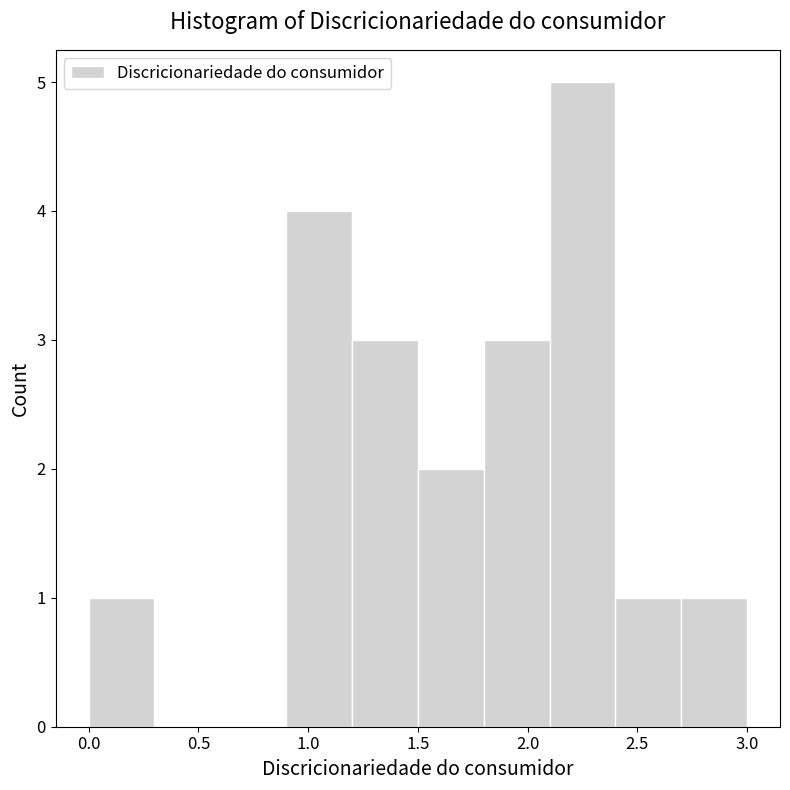

Reading left to right, transcribe this chart: for each bar, give the range it covers on the x-axis and its height. The values are not printed on the chart, so give them approximately, as read against the axis.

0.0 to 0.3: 1
0.3 to 0.6: 0
0.6 to 0.9: 0
0.9 to 1.2: 4
1.2 to 1.5: 3
1.5 to 1.8: 2
1.8 to 2.1: 3
2.1 to 2.4: 5
2.4 to 2.7: 1
2.7 to 3.0: 1